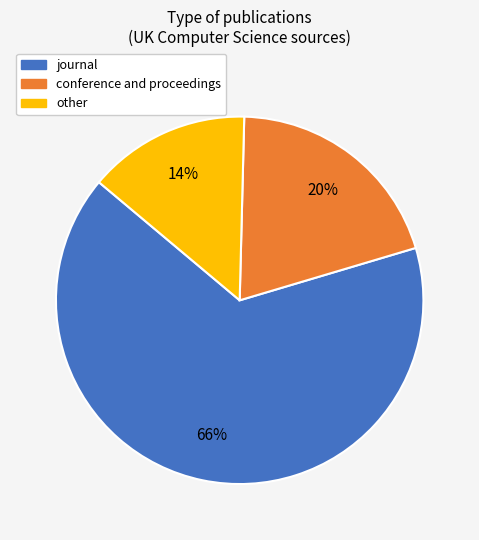

Which slice is the largest?

journal